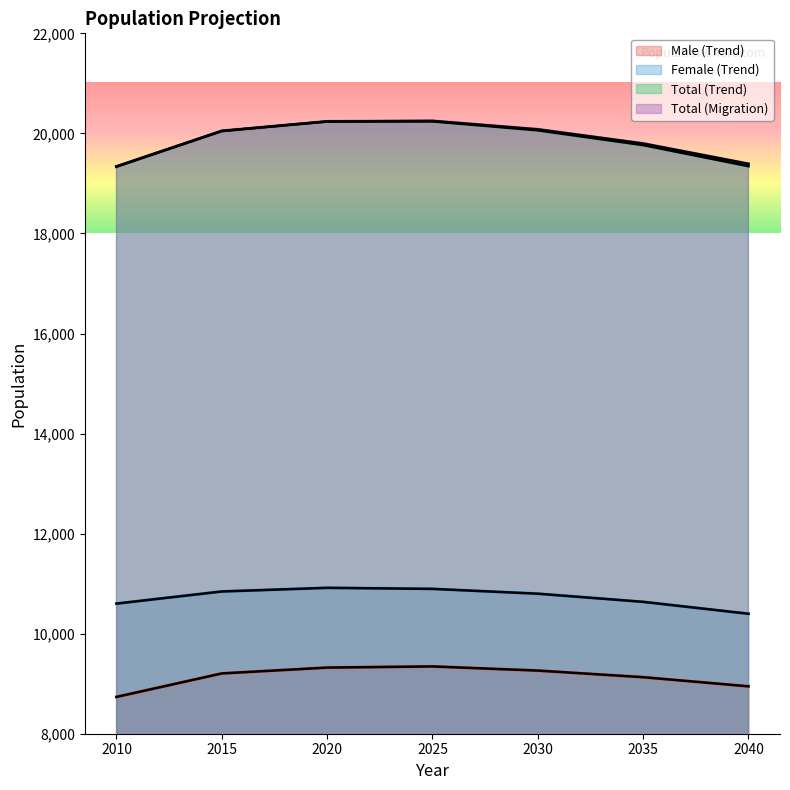

Which series has the widest spread of values?

Total (Migration)